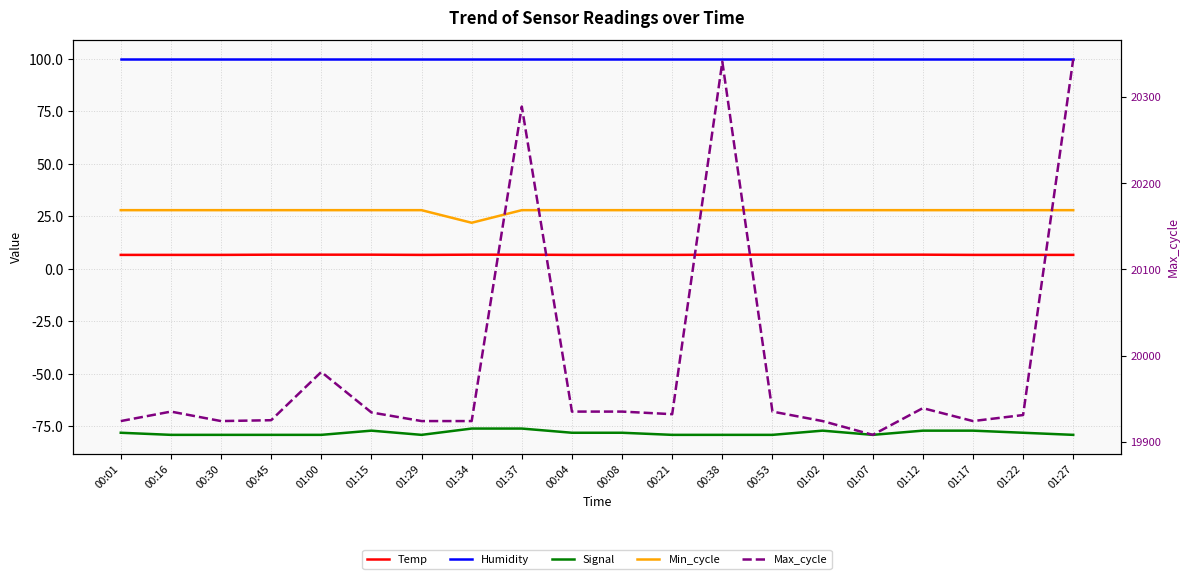

Which category has the lowest value across all series?

00:16